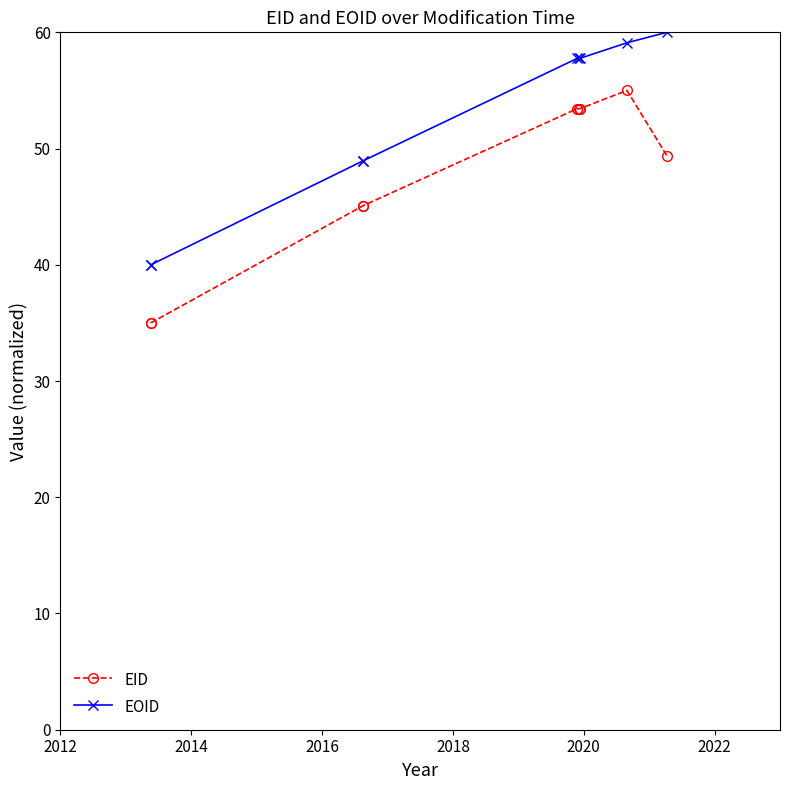

The EOID series shows 13.3 at 2016. True or false?

False